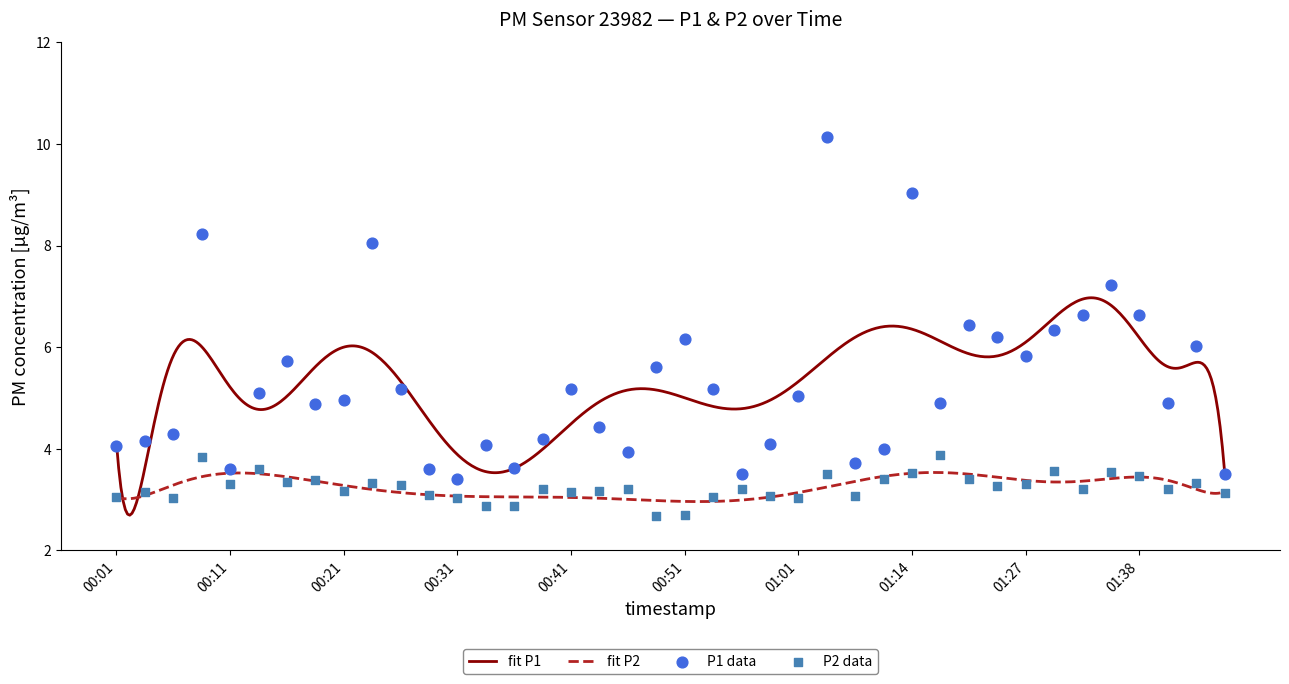

At which category is the sum across all series the highest?

01:03